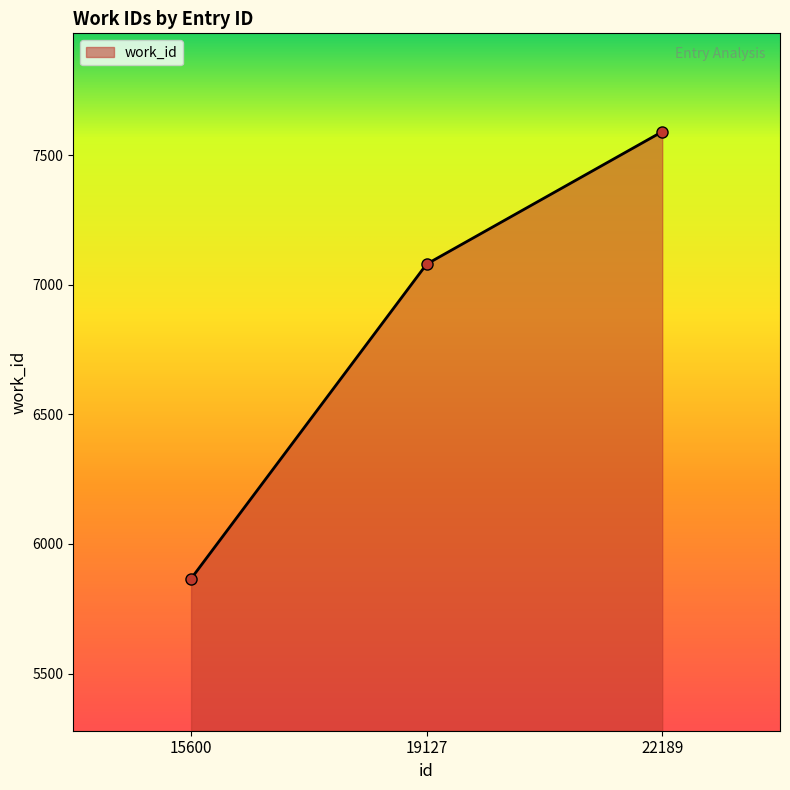

The chart shows a value of 12408 at 22189. True or false?

False